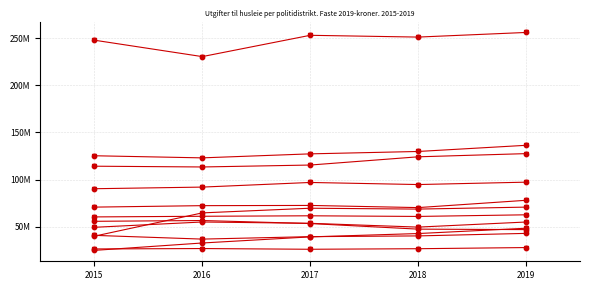

Does the chart have visible grid lines?

Yes